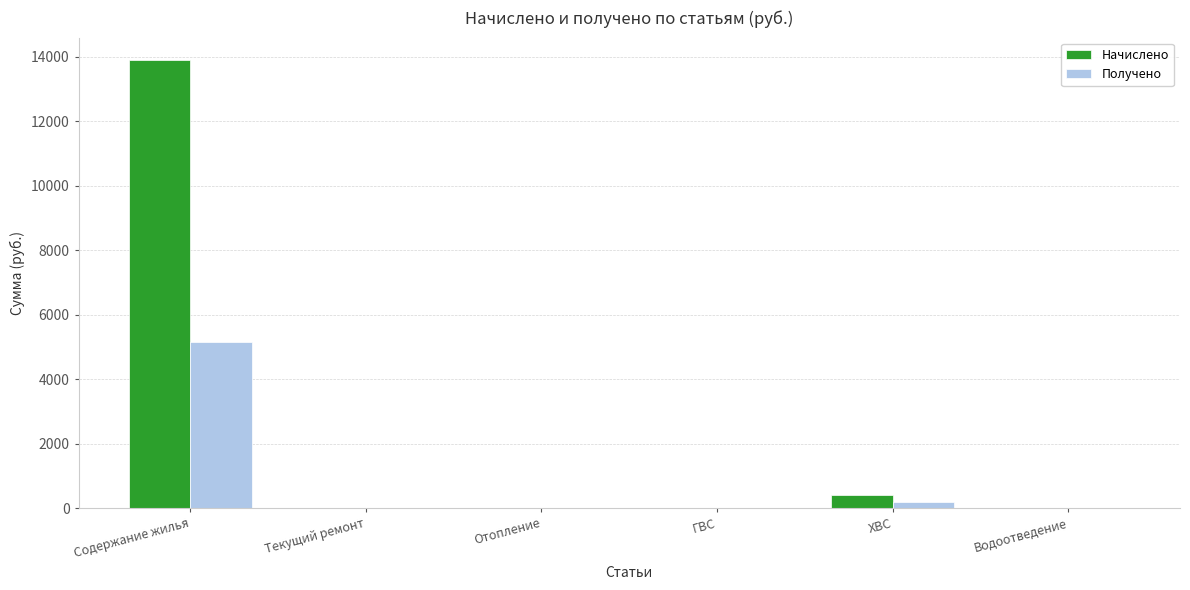

Reading left to right, extract all data points from this chart.

Начислено: 13896.3	0.0	0.0	0.0	412.8	0.0
Получено: 5151.8	0.0	0.0	0.0	183.2	0.0